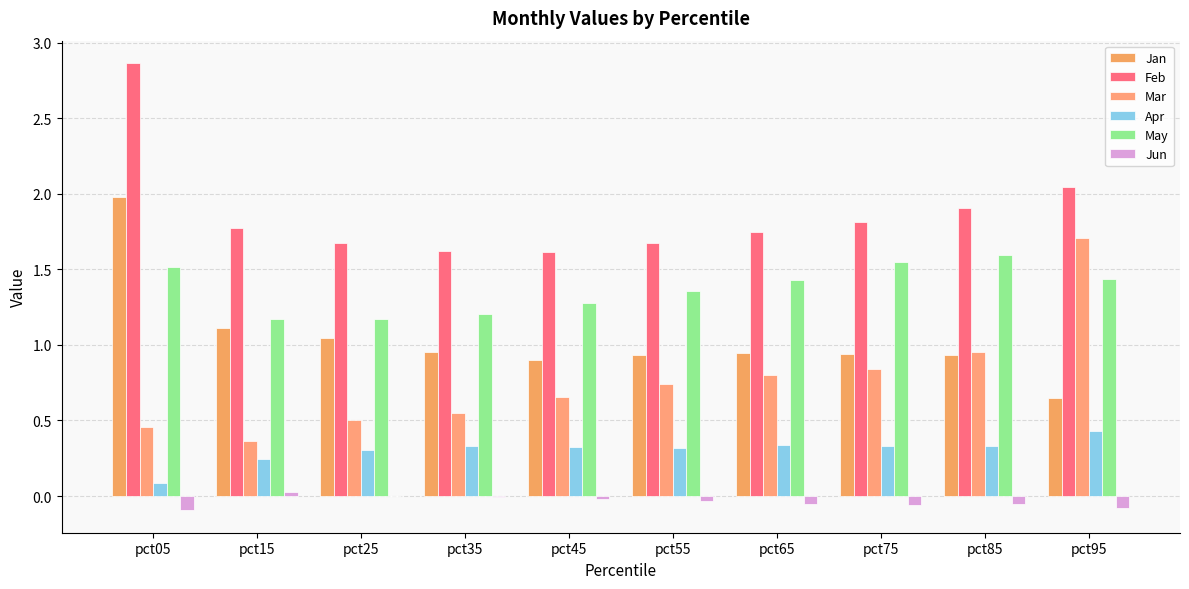

Which series has the largest total across all categories?

Feb